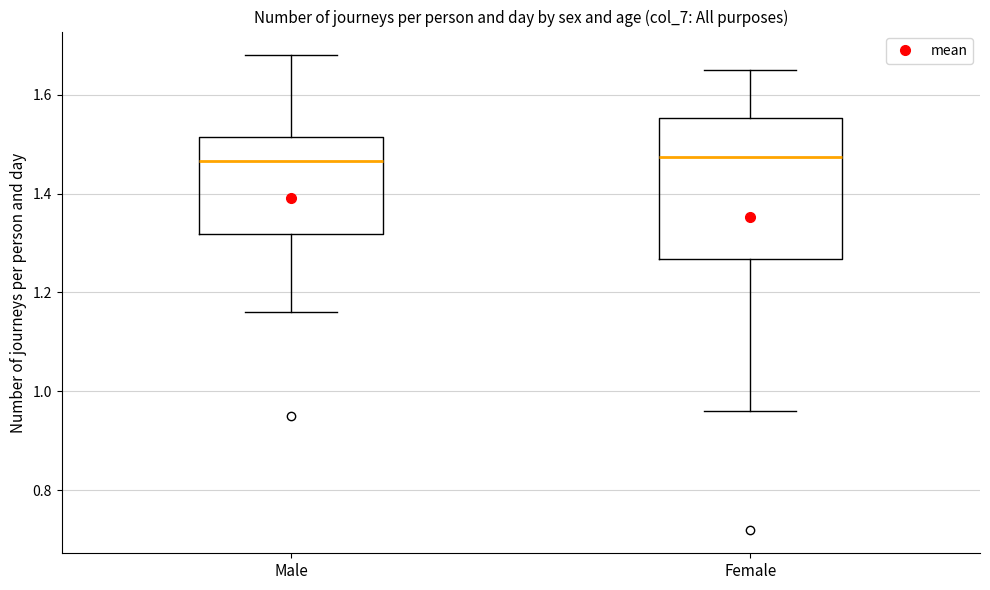

Comparing the boxes themselves (not the whiskers), which one is the tallest?

Female